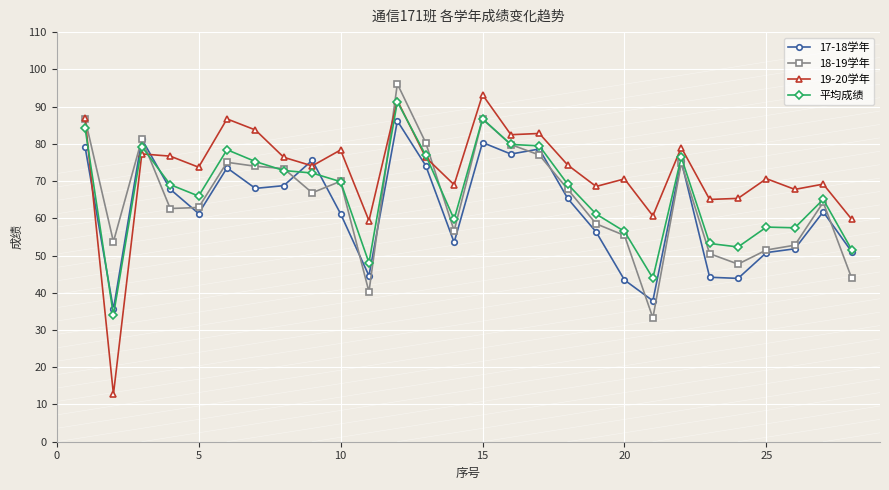

What is the minimum value shown in the chart?

12.8